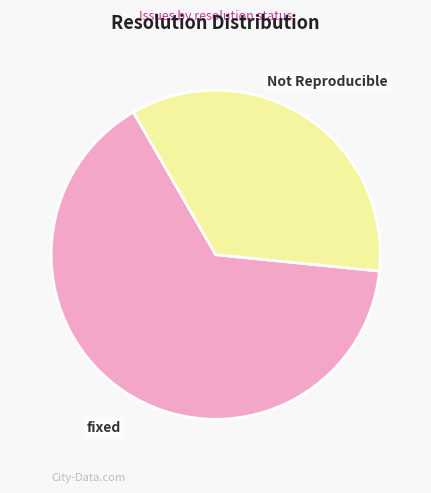

Is the sum of Not Reproducible and fixed greater than half?

Yes